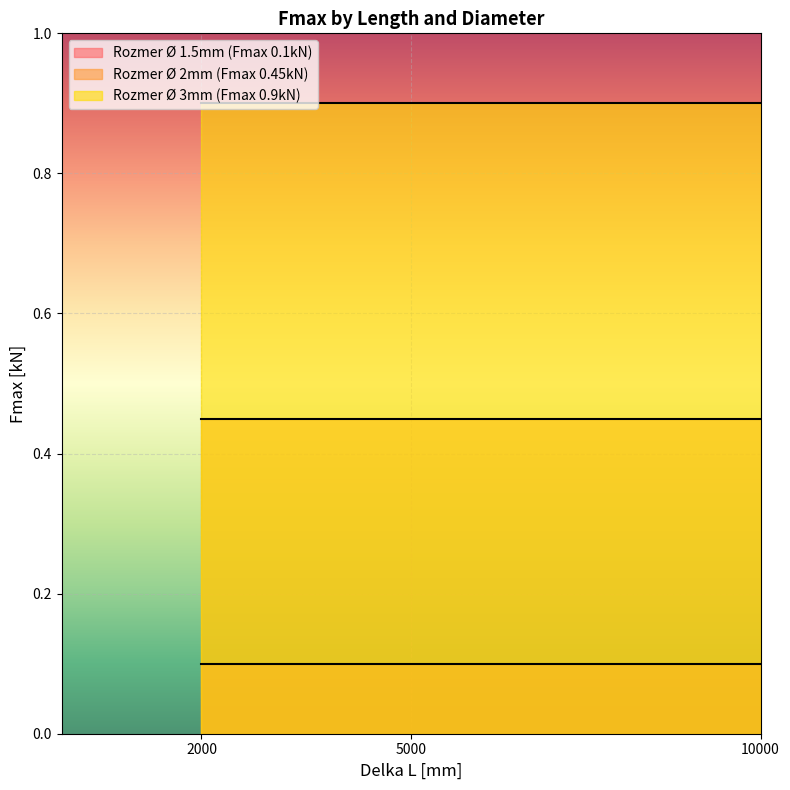

What are all the series names shown in the legend?

Rozmer Ø 1.5mm (Fmax 0.1kN), Rozmer Ø 2mm (Fmax 0.45kN), Rozmer Ø 3mm (Fmax 0.9kN)